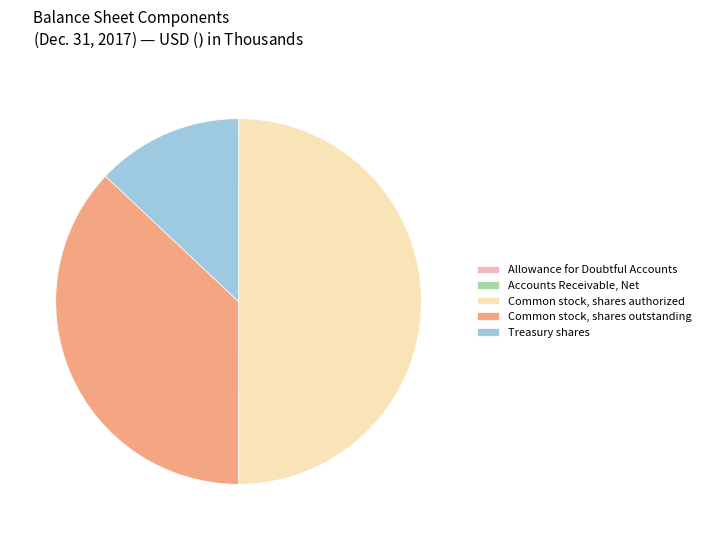

Combined, do Treasury shares and Common stock, shares authorized account for over 50%?

Yes